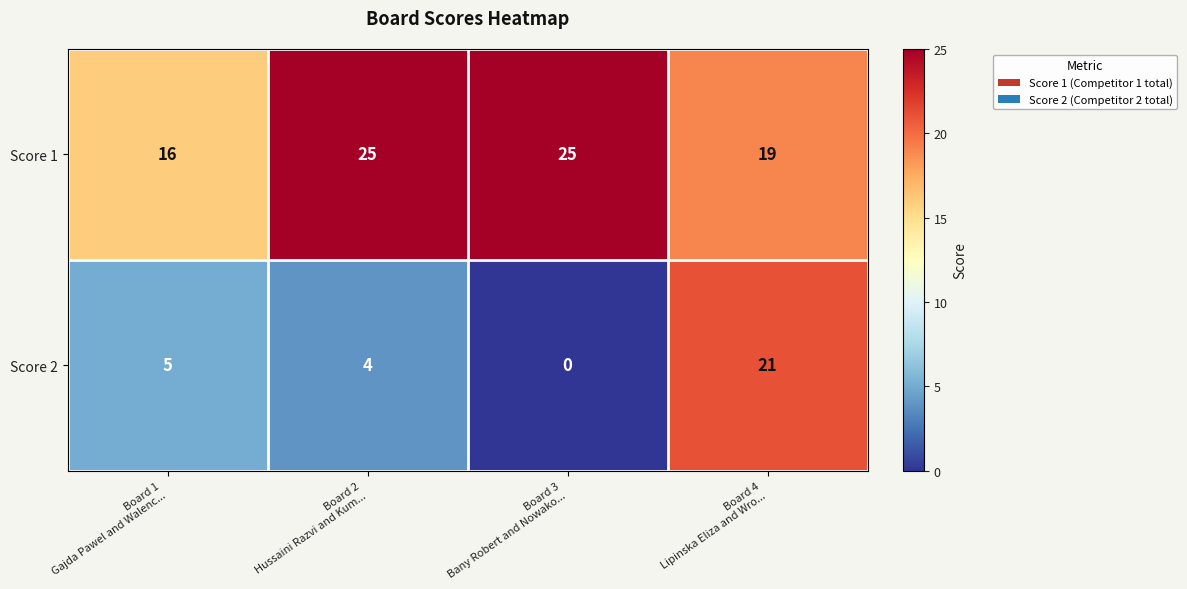

What is the average value of the Score 2 series?

8